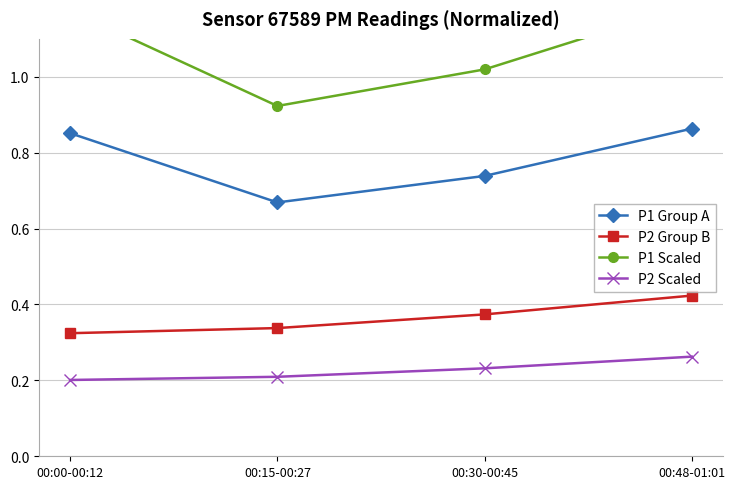

Count the number of categories in the chart.

4